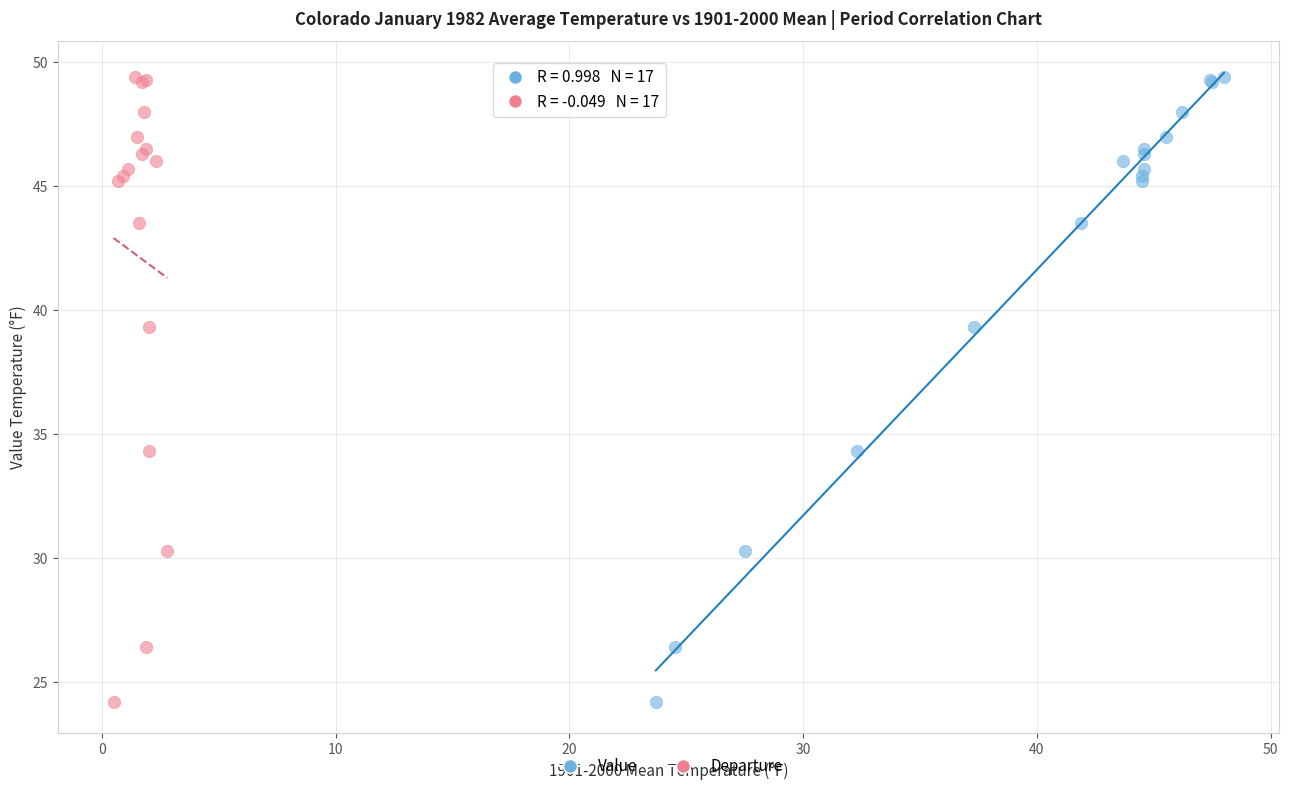

What are all the series names shown in the legend?

Value, Departure